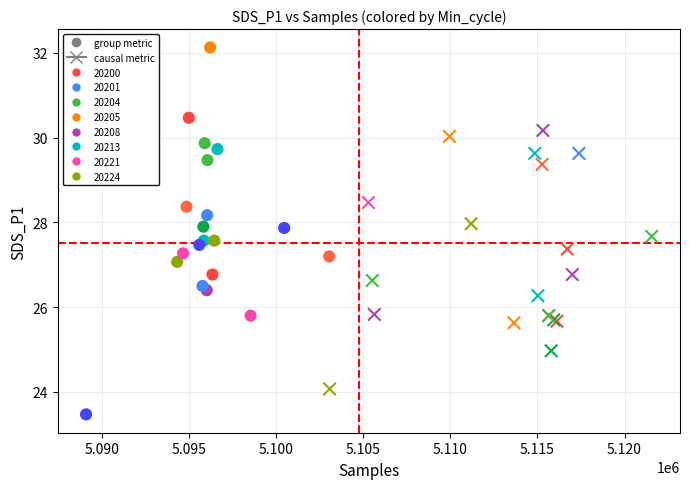

Which series reaches the maximum Y coordinate?

group metric